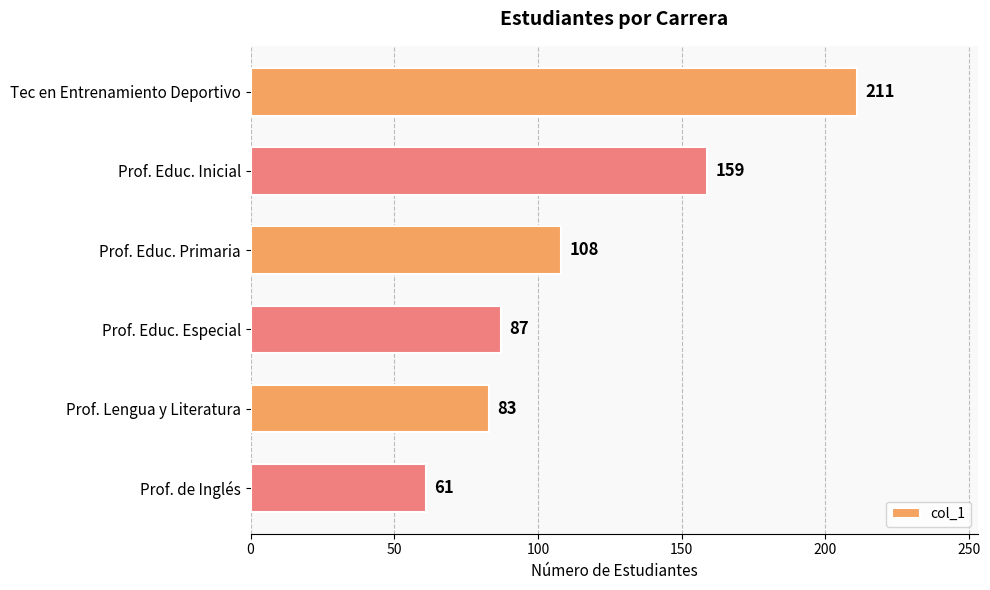

What is the sum of all values?

709